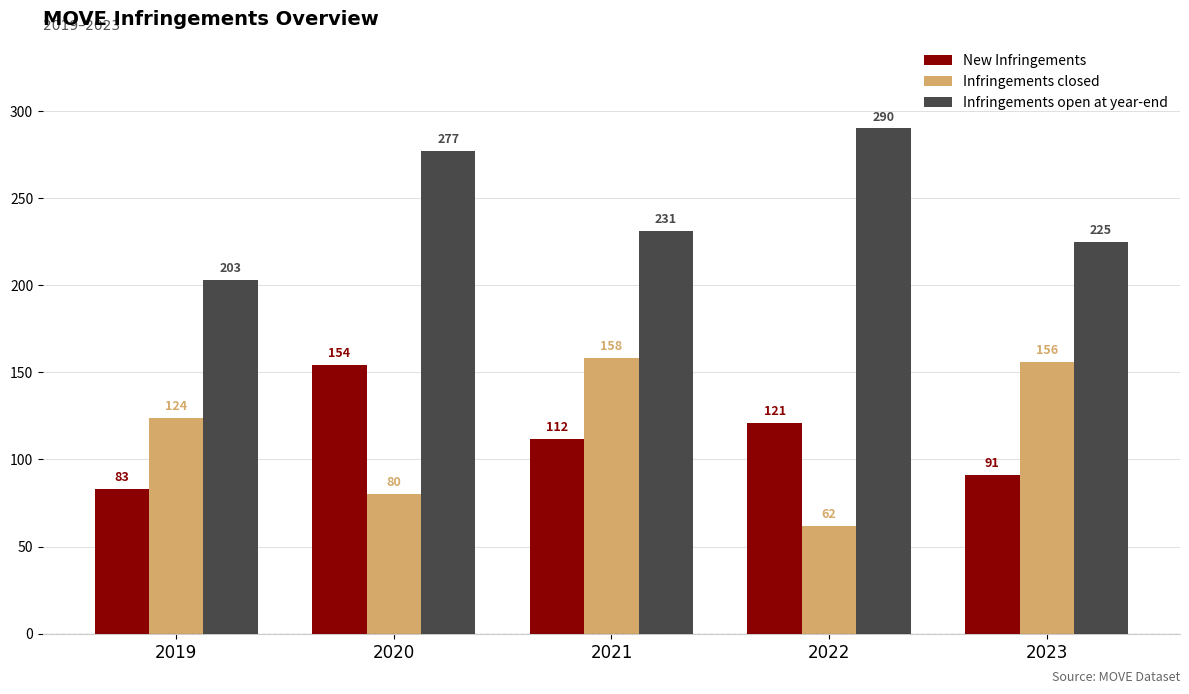

How many distinct data groups are displayed?

3